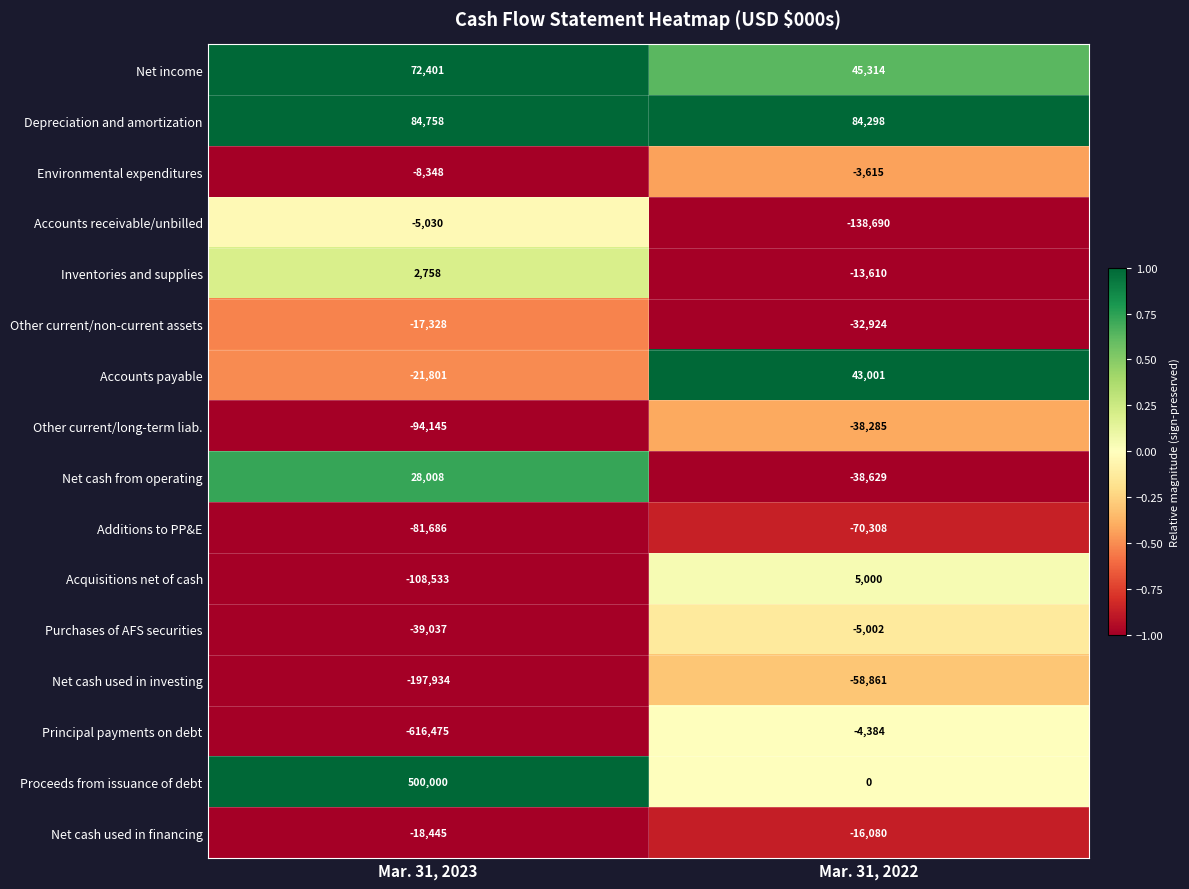

Which series changed the most between Mar. 31, 2023 and Mar. 31, 2022?

Principal payments on debt